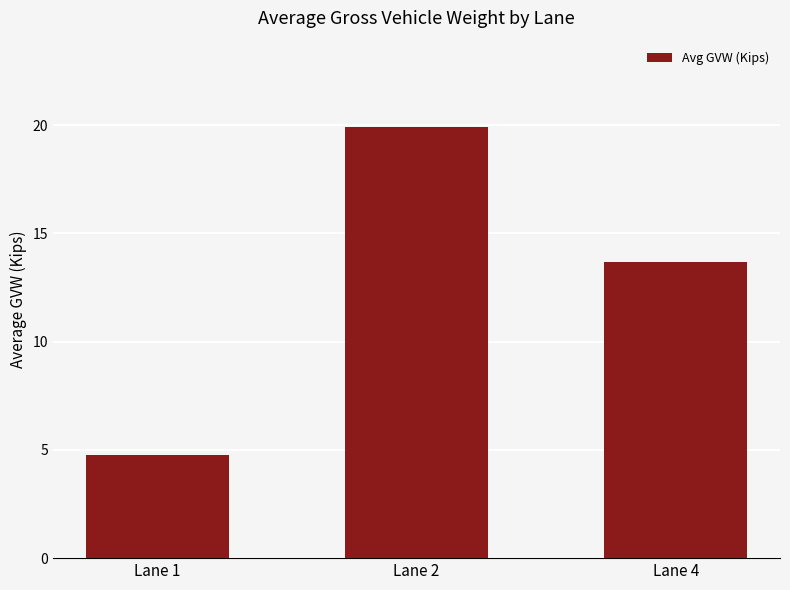

Rank the categories by value from highest to lowest.

Lane 2, Lane 4, Lane 1